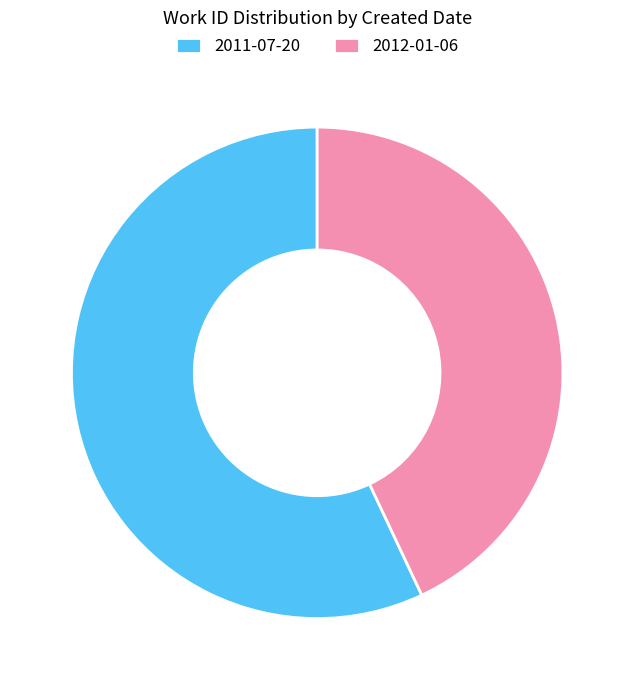

Count the number of slices in the pie.

2